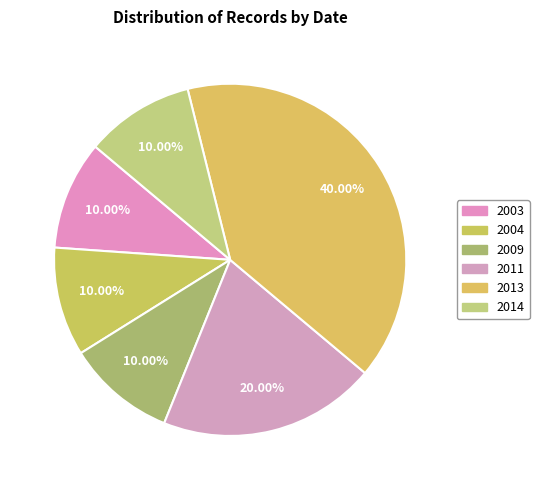

How many slices are in this pie chart?

6